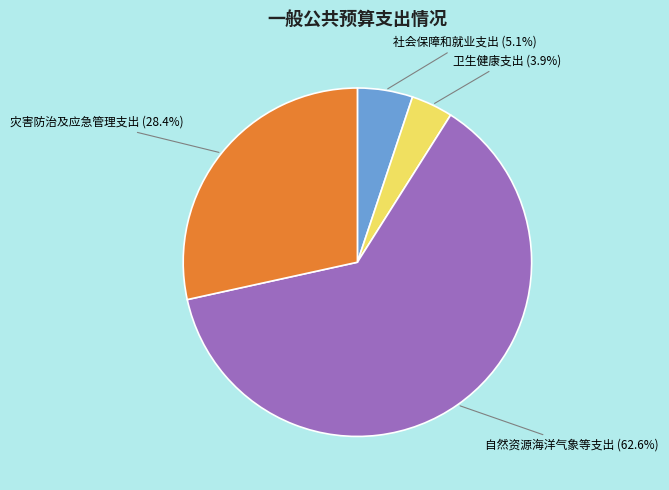

What percentage is the 社会保障和就业支出 slice, to the nearest percent?

5%